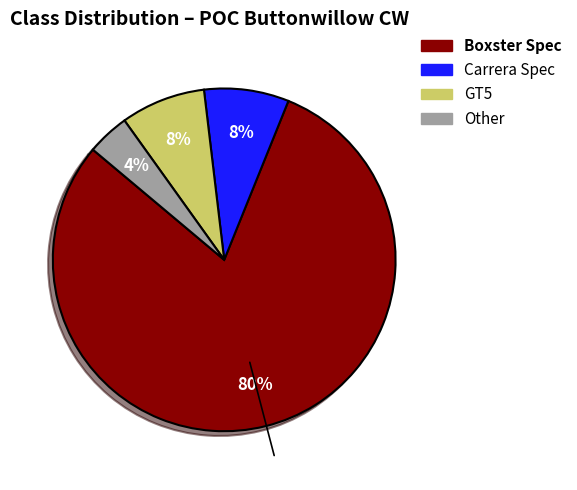

Which category has the biggest portion of the pie?

Boxster Spec